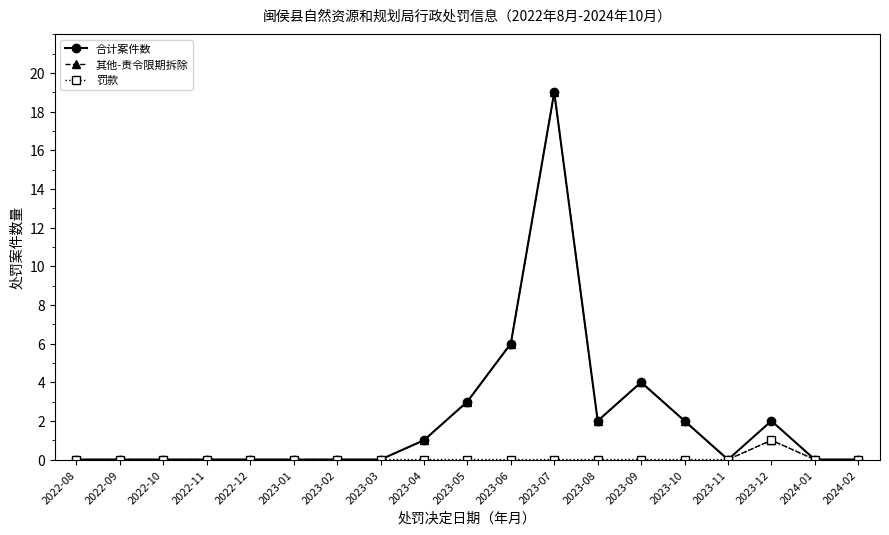

How many series are shown in this chart?

3